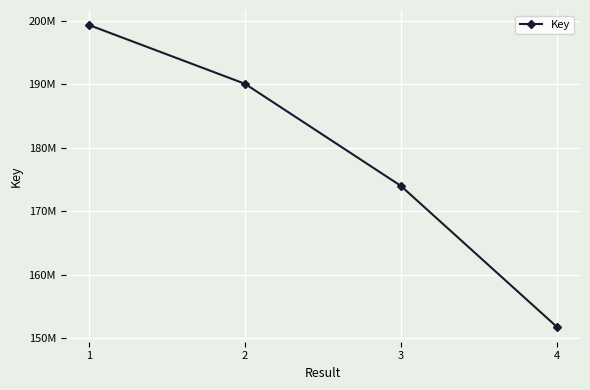

What is the value of the 1st point from the left?

199365316